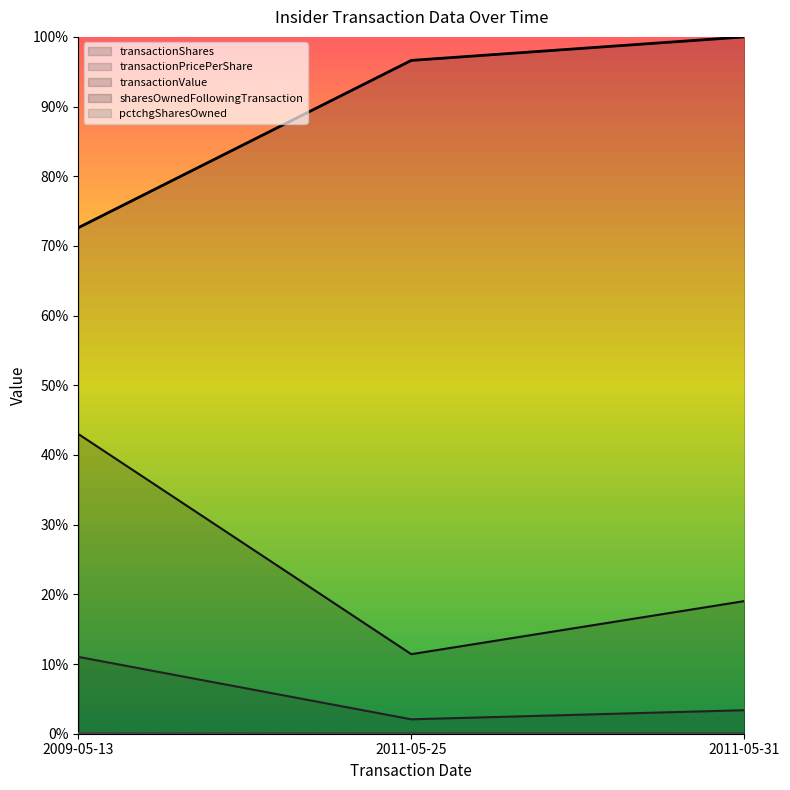

Which label corresponds to the largest value in the chart?

2011-05-31